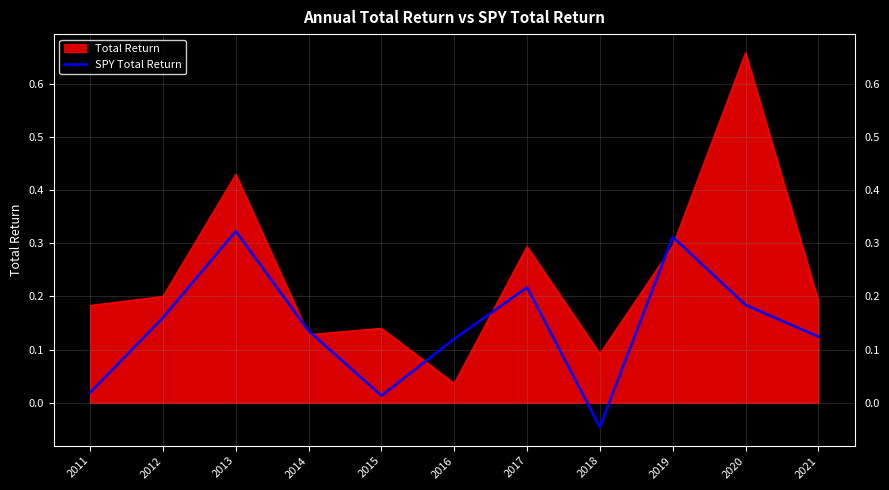

Which series has the largest range (max minus min)?

Total Return